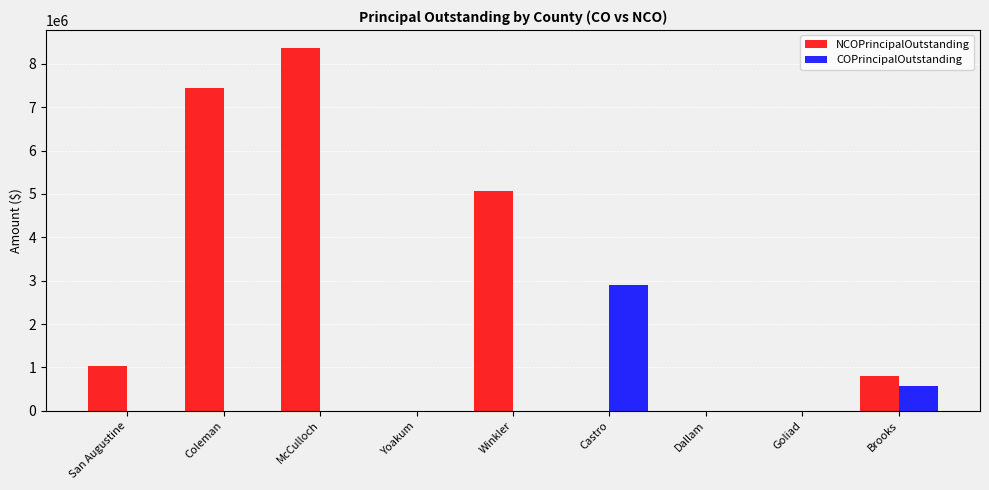

What is the greatest value displayed?

8361000